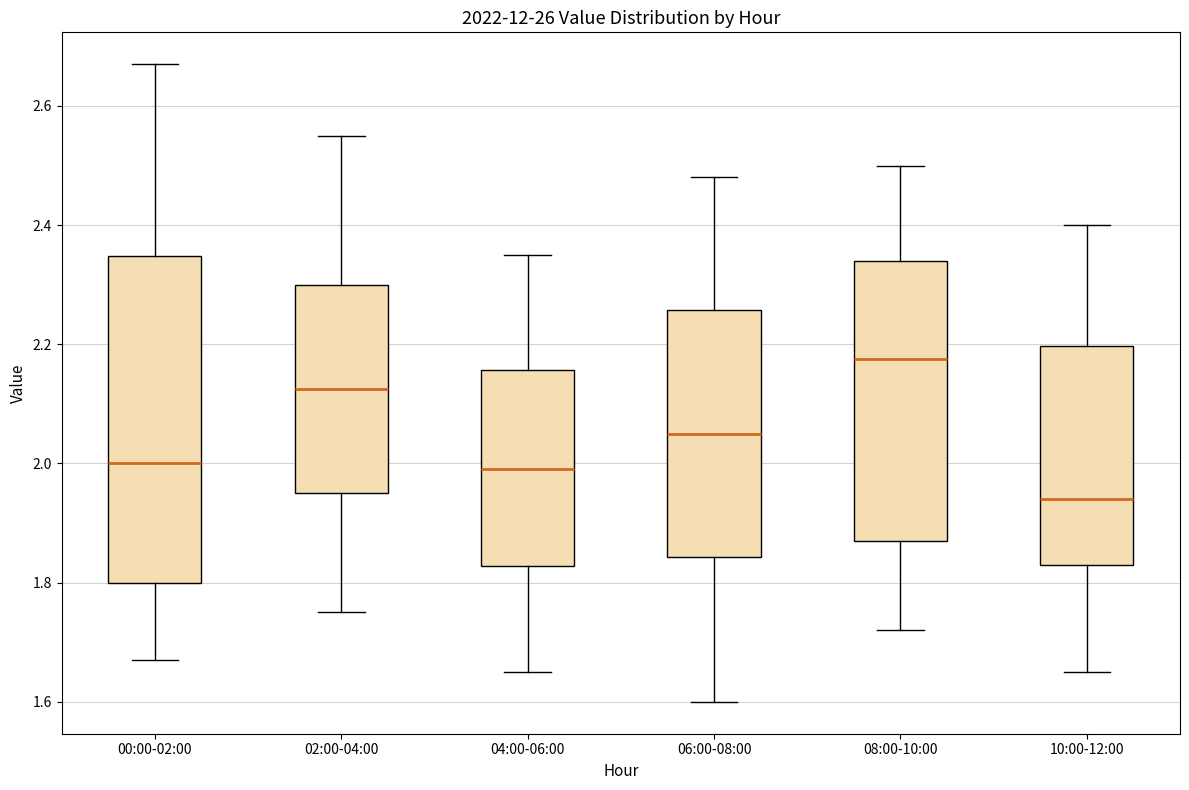

Reading left to right, transcribe this box plot: for each box, give where its median line is, the range the box spans, and where its two whiskers end, as read against the y-axis. The values are not printed on the chart, so give them approximately, as read against the axis.

00:00-02:00: median 2.00, box 1.80 to 2.34, whiskers 1.68 to 2.68
02:00-04:00: median 2.12, box 1.96 to 2.30, whiskers 1.76 to 2.56
04:00-06:00: median 2.00, box 1.82 to 2.16, whiskers 1.66 to 2.36
06:00-08:00: median 2.06, box 1.84 to 2.26, whiskers 1.60 to 2.48
08:00-10:00: median 2.18, box 1.88 to 2.34, whiskers 1.72 to 2.50
10:00-12:00: median 1.94, box 1.84 to 2.20, whiskers 1.66 to 2.40